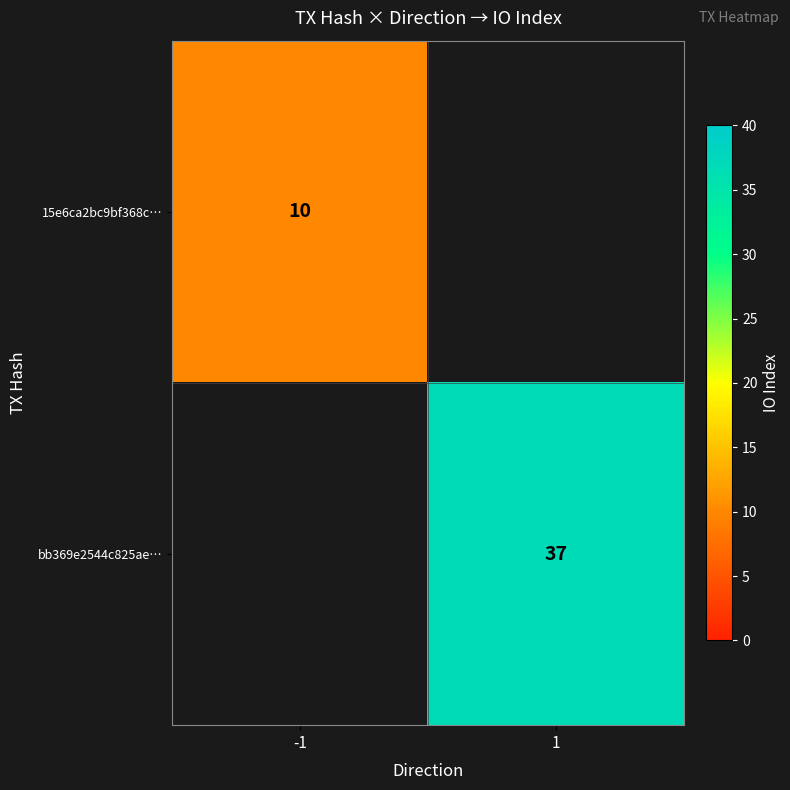

True or false: 15e6ca2bc9bf368c… has a value of 4 at -1.

False